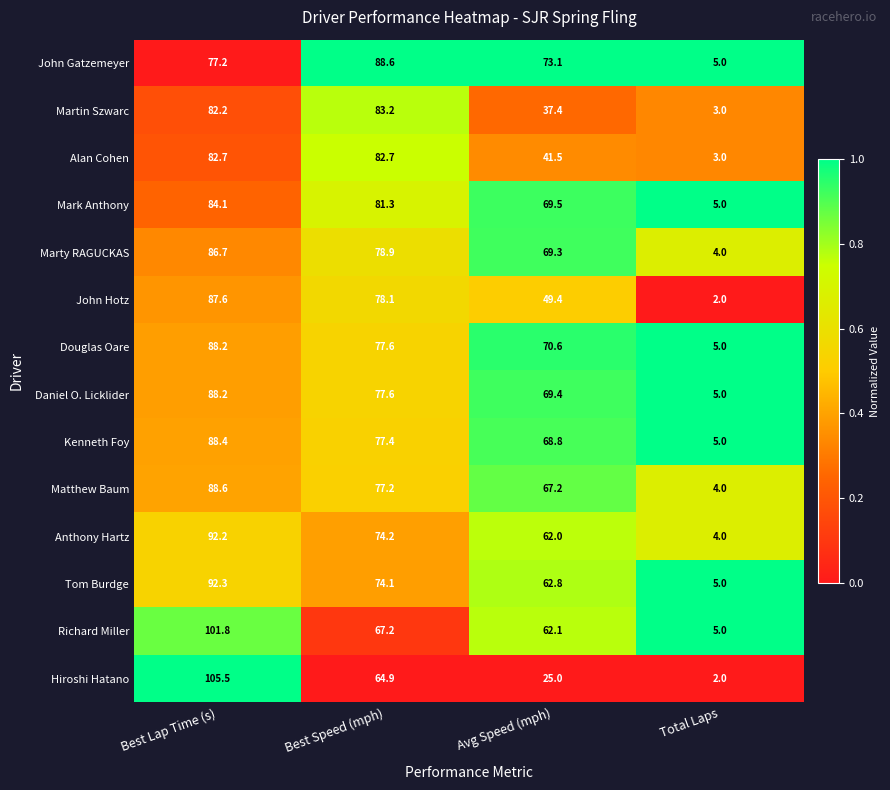

Which series changed the most between Best Speed (mph) and Avg Speed (mph)?

Martin Szwarc